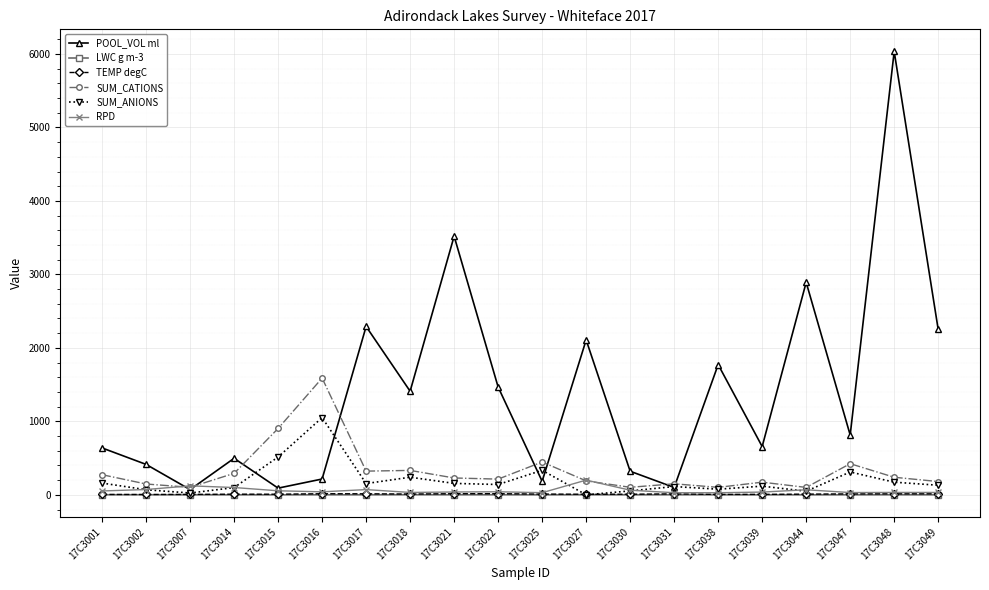

Between 17C3030 and 17C3049, which series saw the biggest shift?

POOL_VOL ml